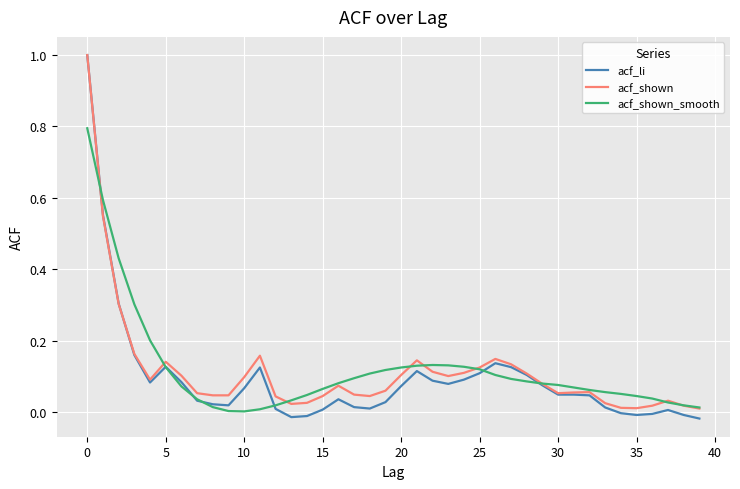

Which series has the widest spread of values?

acf_li